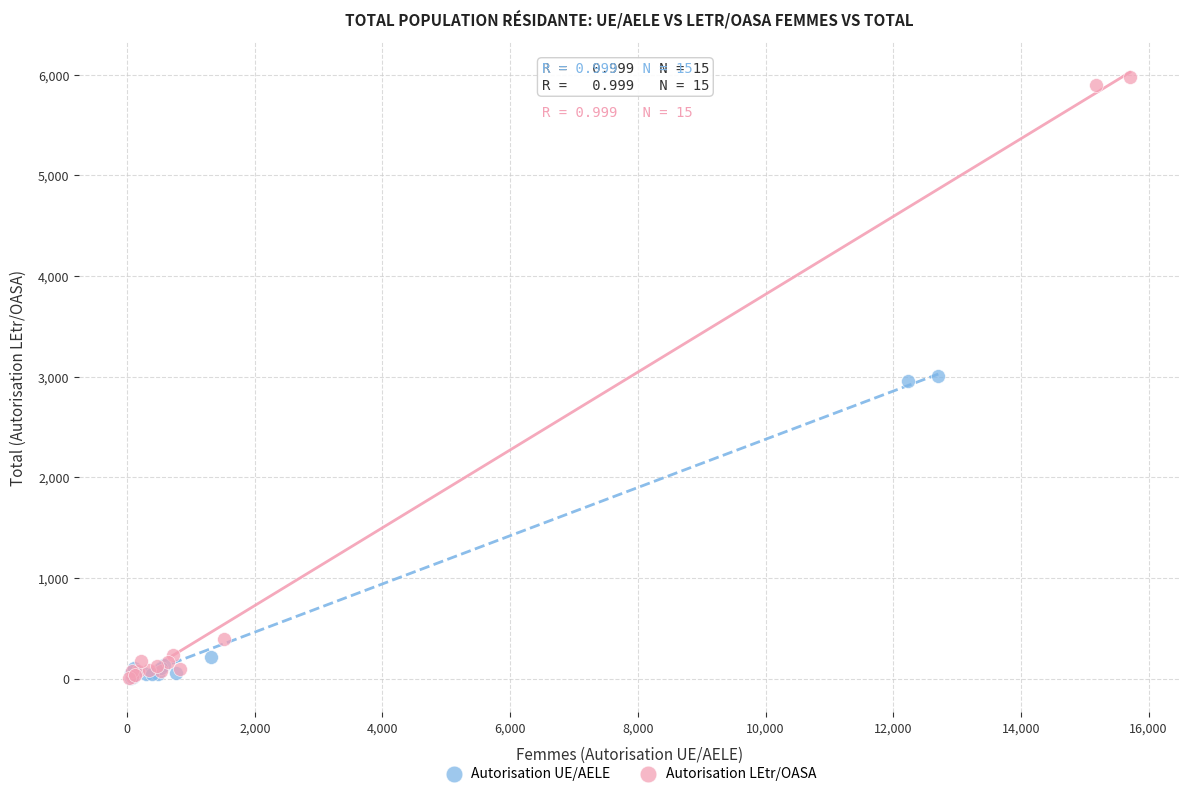

Which series has the widest spread of Y values?

Autorisation LEtr/OASA